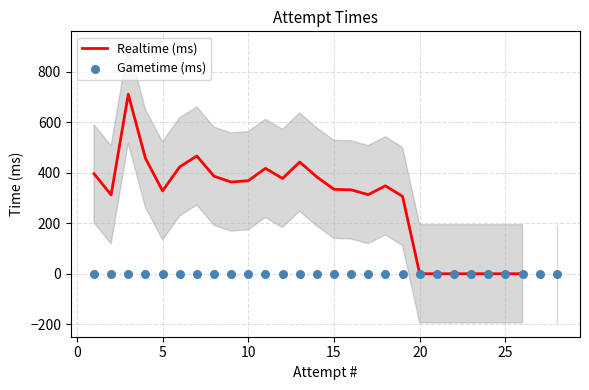

Which series has the largest Y range (max minus min)?

Realtime (ms)